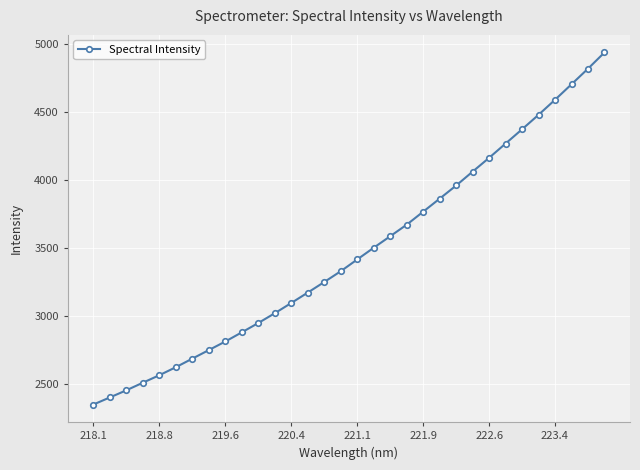

What is the value of the 22nd point from the left?

3864.0